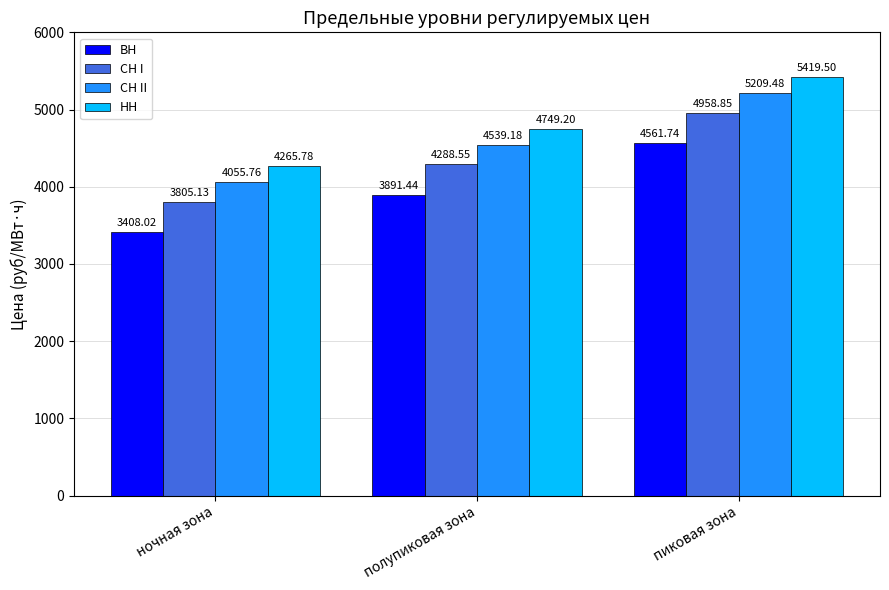

What is the value of the СН I bar at the 1st from the left?

3805.1